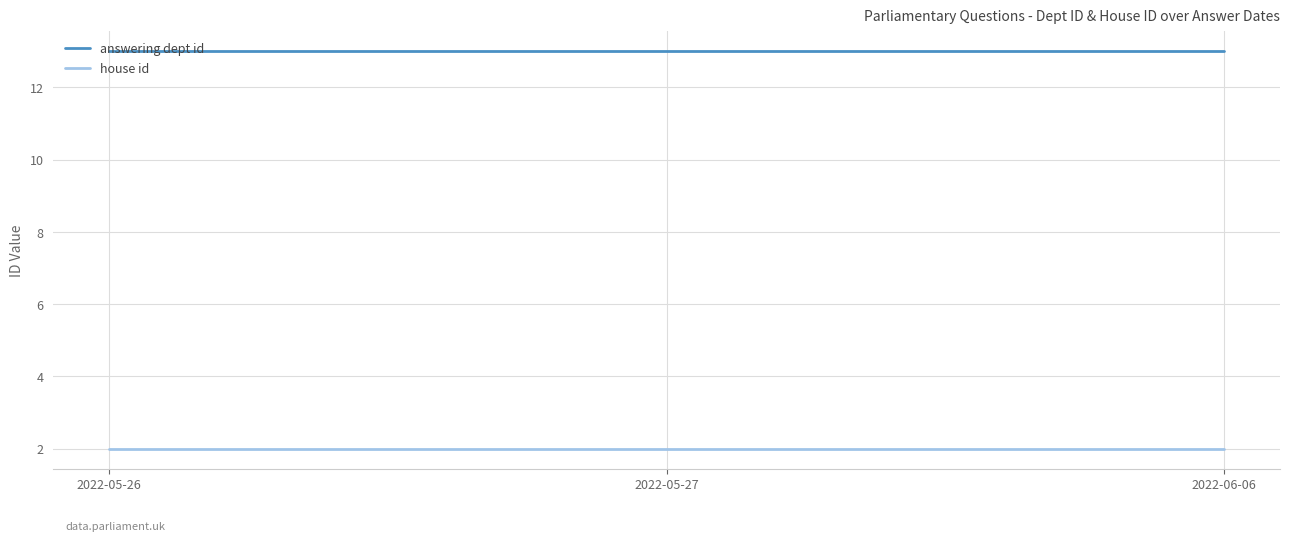

Between 2022-05-27 and 2022-06-06, which series saw the biggest shift?

answering dept id